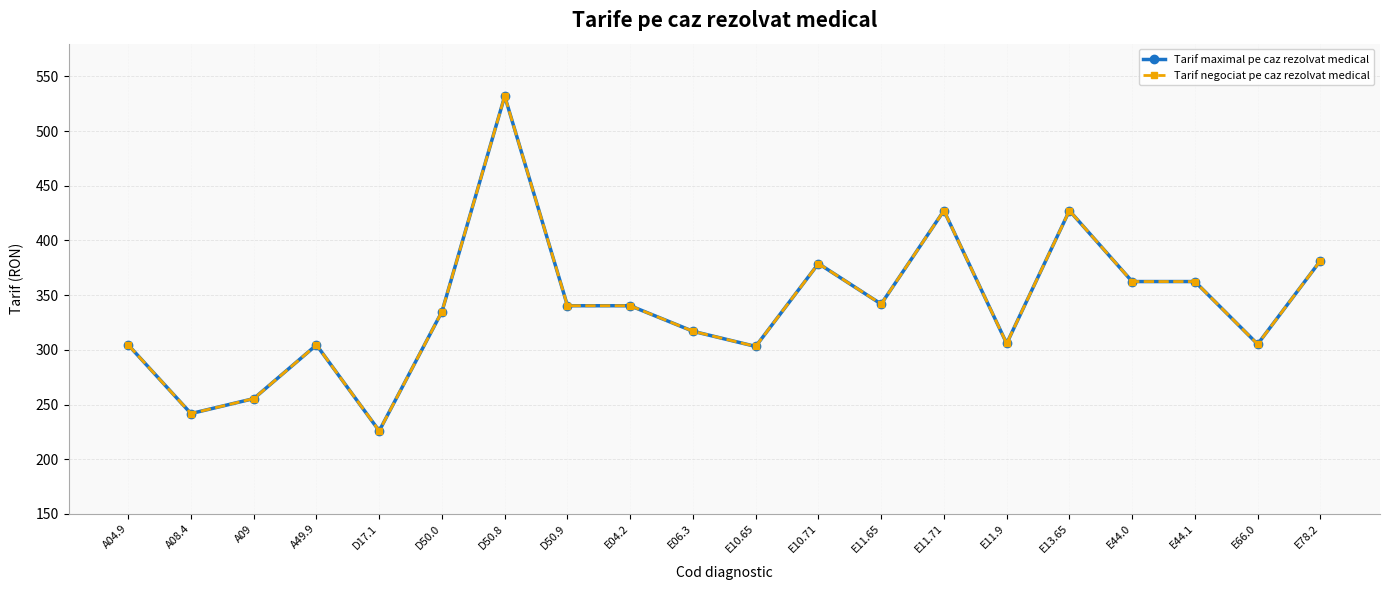

What is the label of the 3rd point from the left?

A09